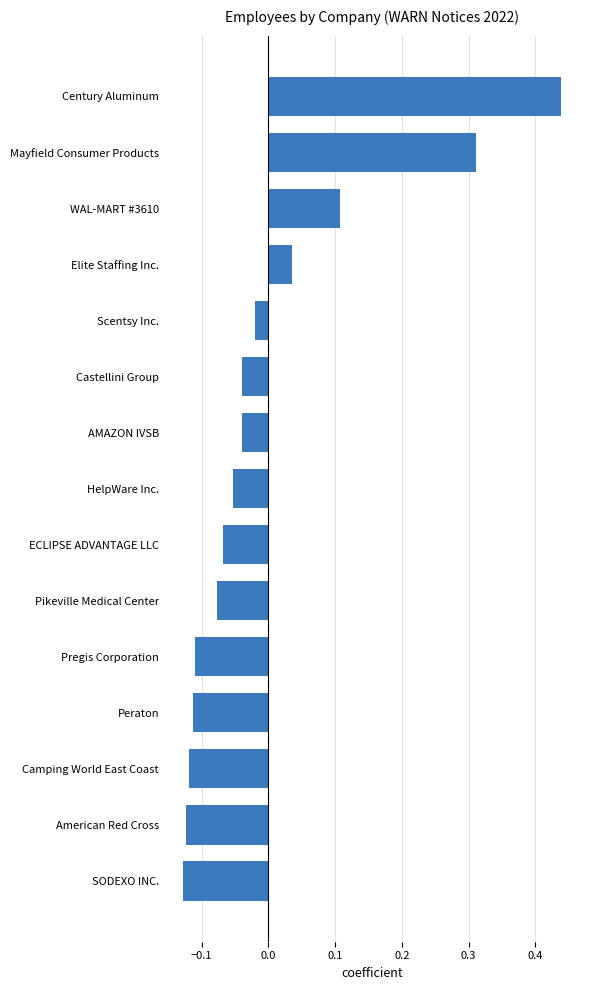

Between American Red Cross and HelpWare Inc., which is larger?

HelpWare Inc.